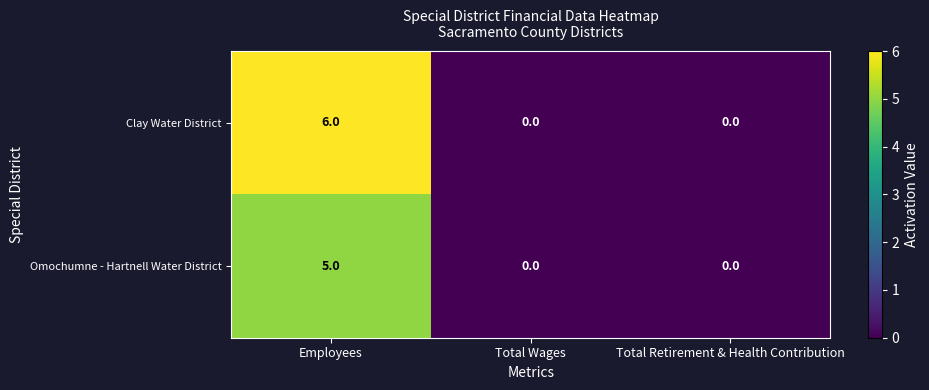

How many data points does each series have?

3